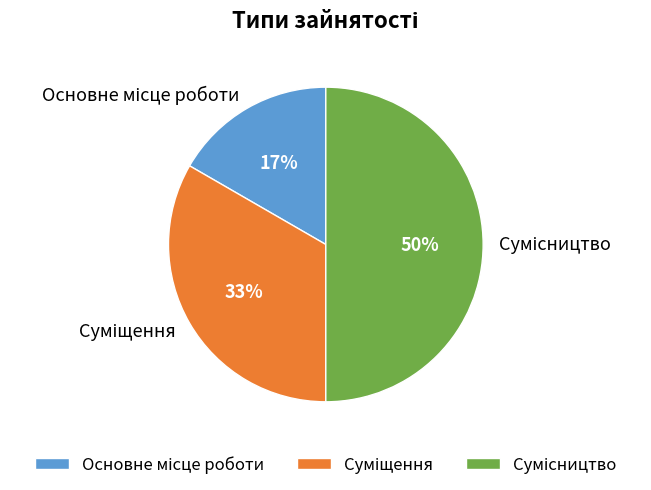

To the nearest percent, what is the average slice percentage?

33%